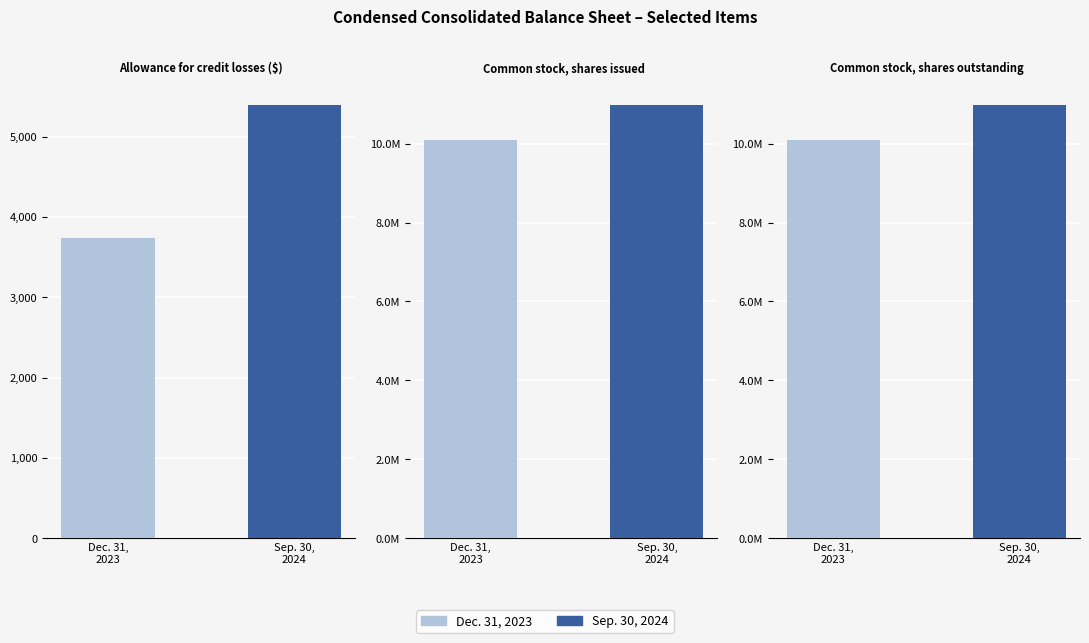

The Dec. 31, 2023 series shows 6065 at Allowance for credit losses ($). True or false?

False